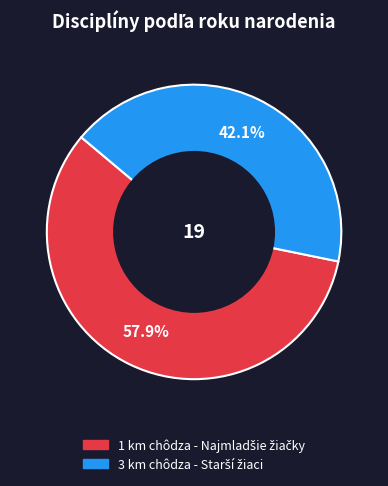

Does any single category account for the majority?

Yes